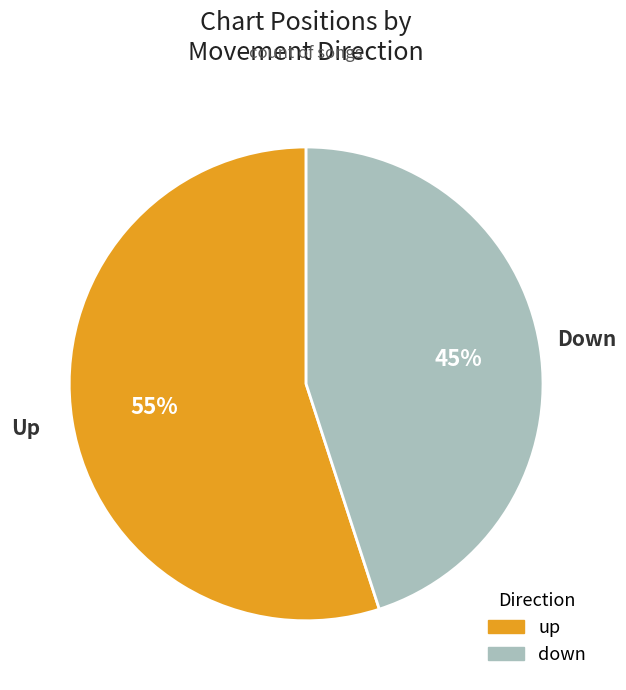

Which has a higher value, up or down?

up